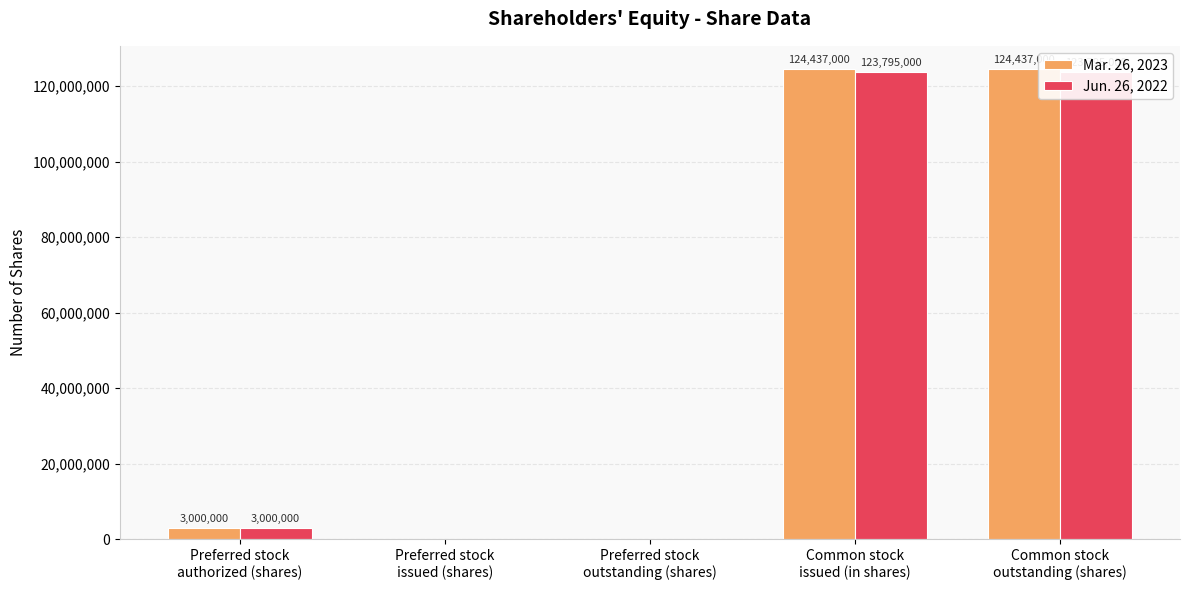

What is the value of the Jun. 26, 2022 bar at the 1st from the left?

3000000